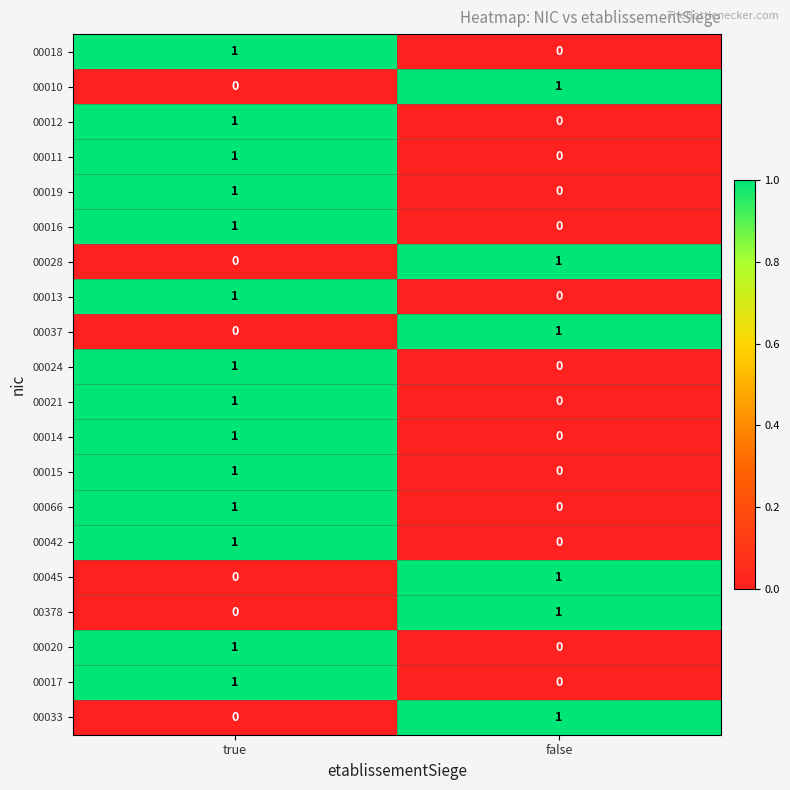

Which category has the highest value in the 00019 series?

true